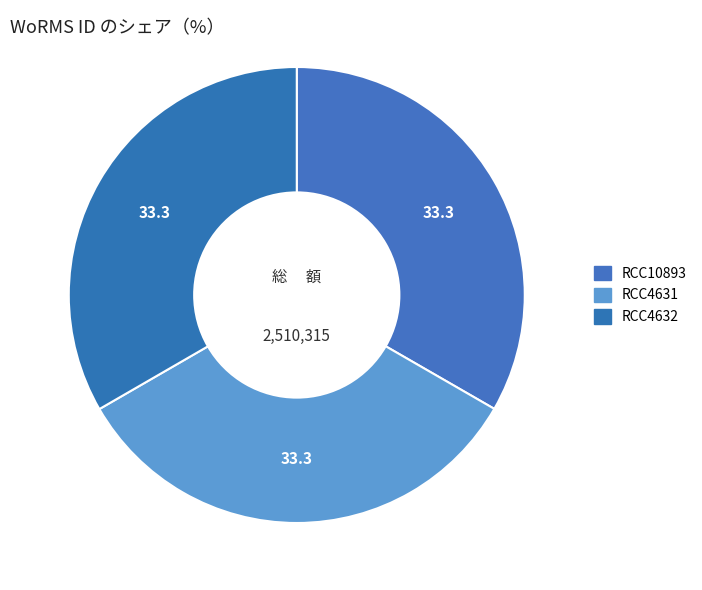

How many slices are in this pie chart?

3